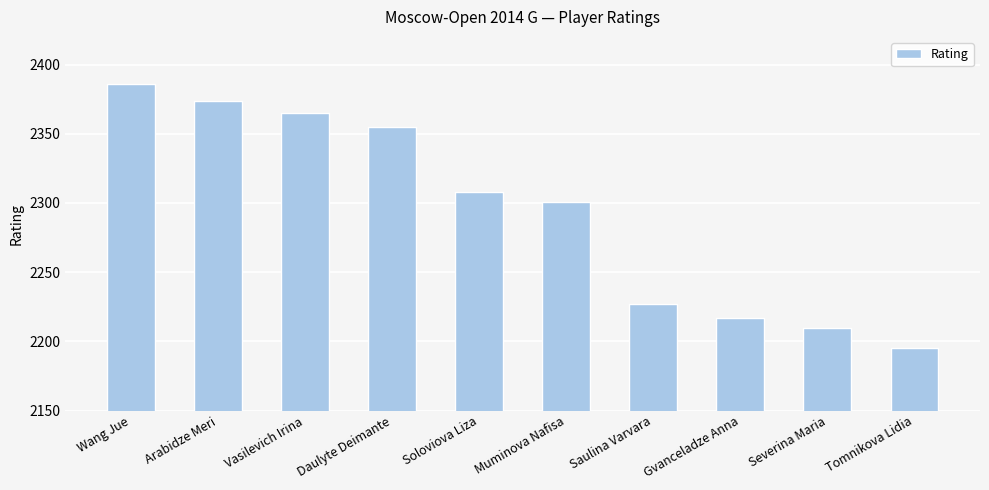

Rank the categories by value from lowest to highest.

Tomnikova Lidia, Severina Maria, Gvanceladze Anna, Saulina Varvara, Muminova Nafisa, Soloviova Liza, Daulyte Deimante, Vasilevich Irina, Arabidze Meri, Wang Jue